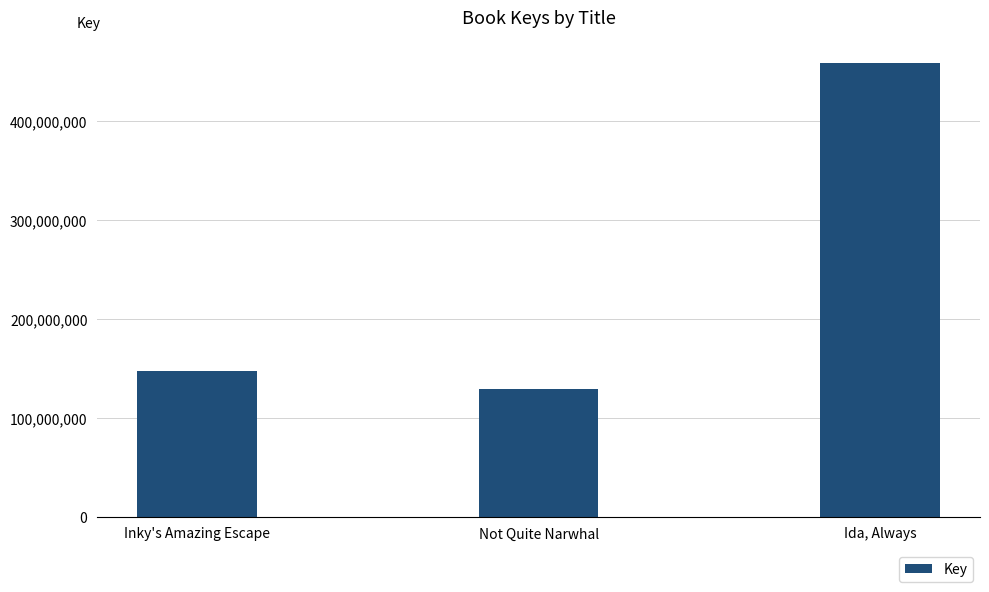

What is the label of the 1st bar from the left?

Inky's Amazing Escape